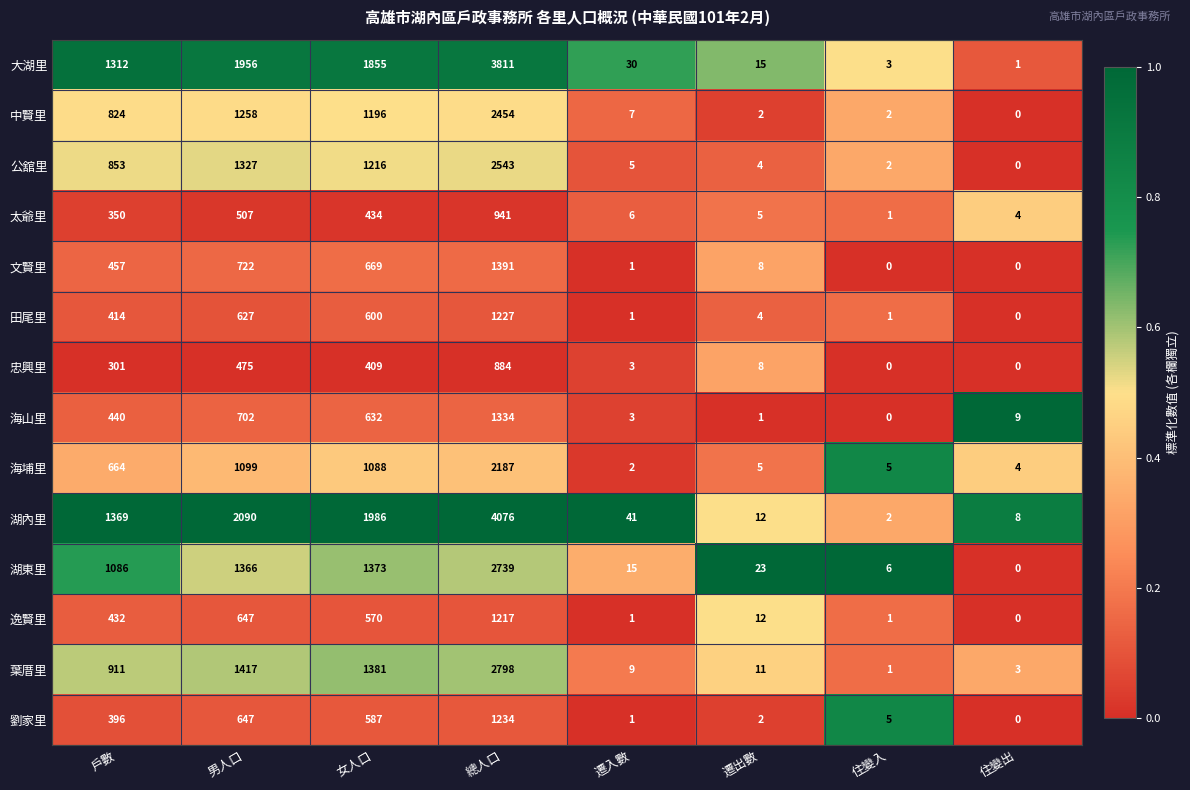

The value of 太爺里 at 住變入 is 2. True or false?

False